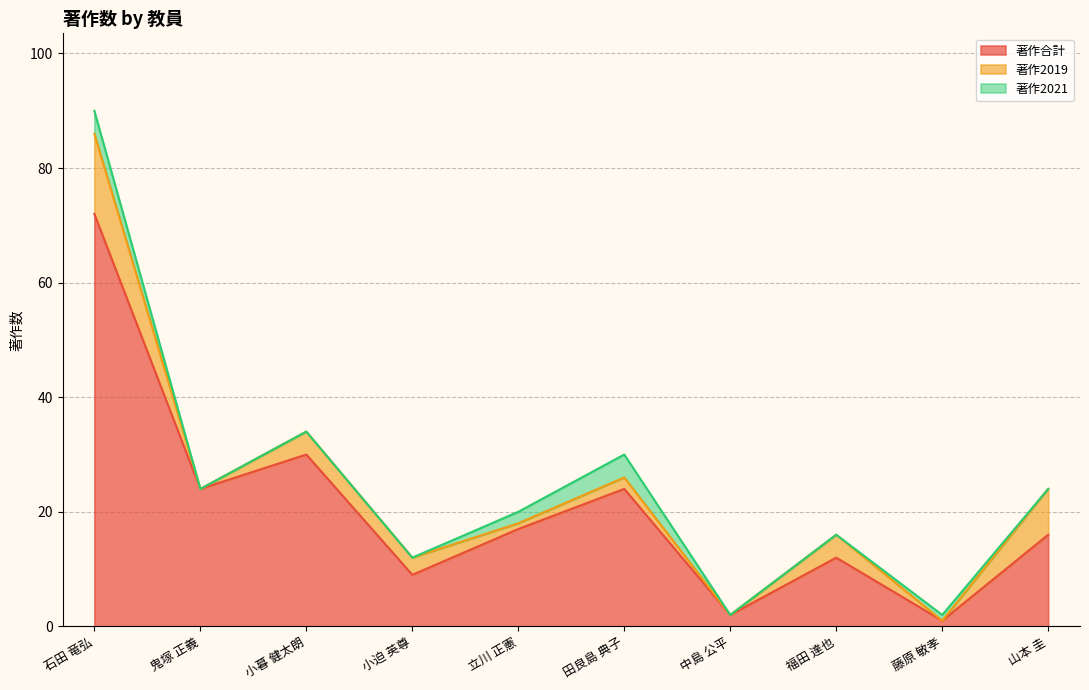

What is the average value of the 著作合計 series?

21